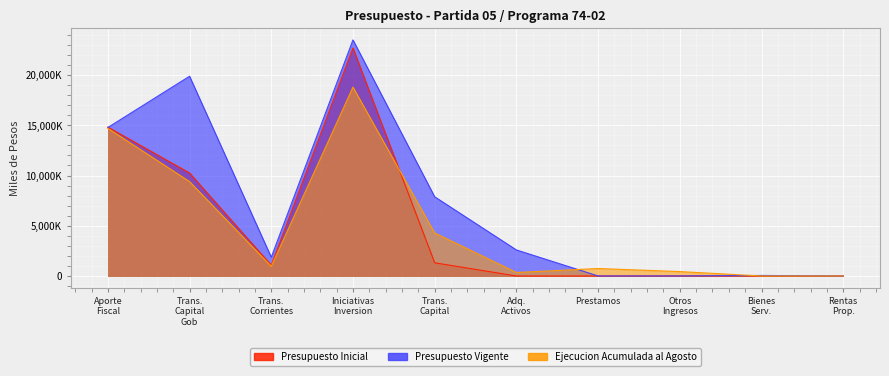

True or false: Presupuesto Inicial and Ejecucion Acumulada intersect in this chart.

True